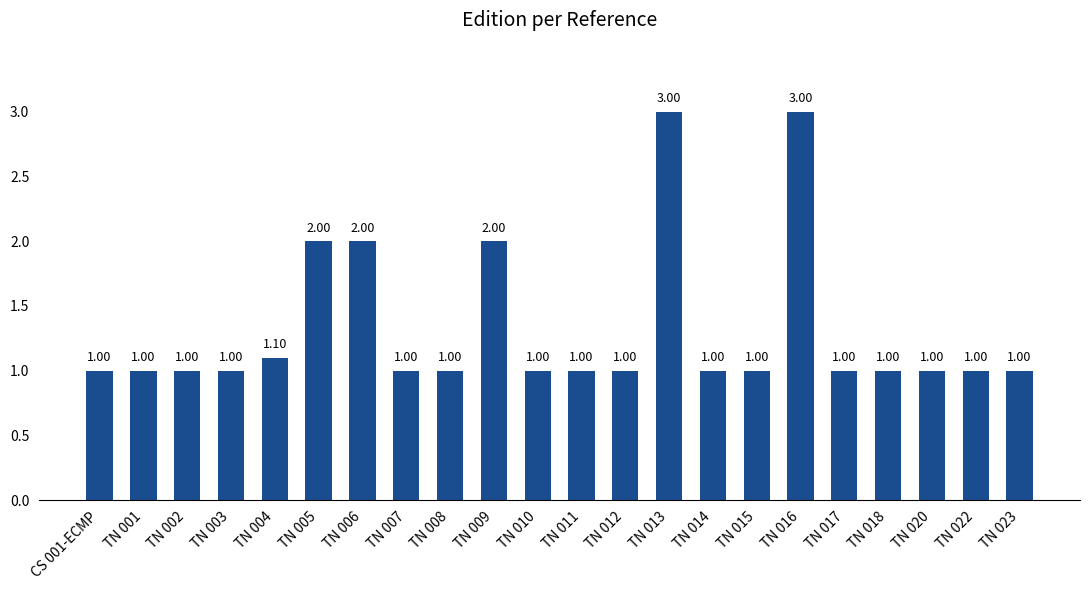

What is the approximate value at TN 014?

1.0